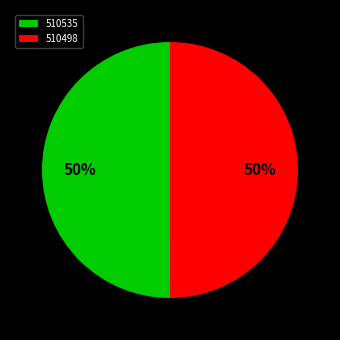

Do 510498 and 510535 together represent more than half of the pie?

Yes